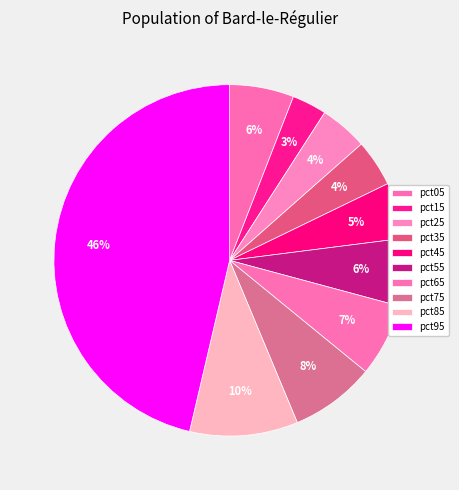

True or false: pct05 accounts for 6% of the total.

True